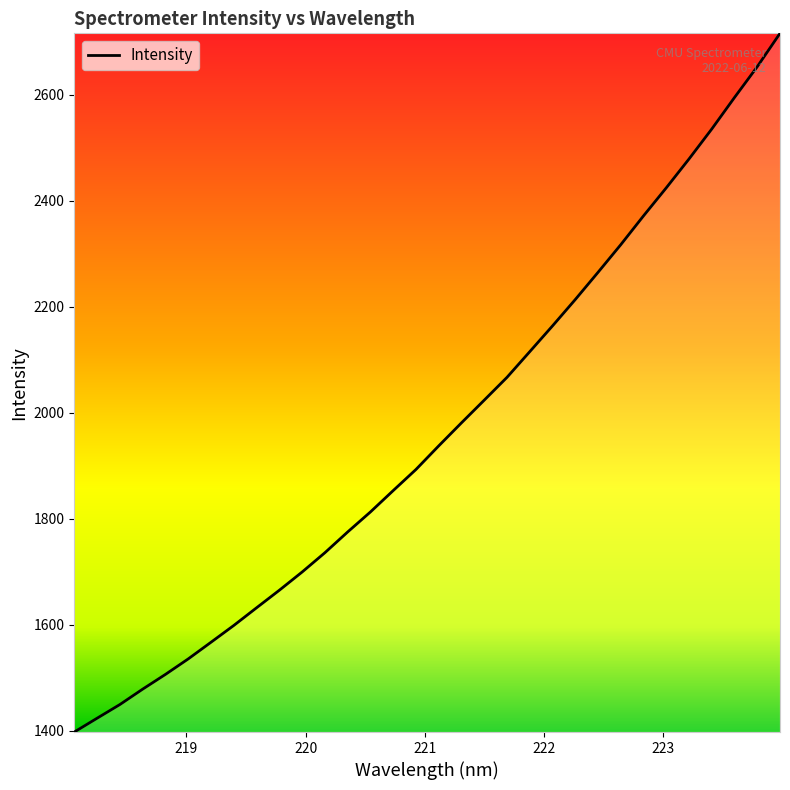

How many lines are shown in the chart?

1